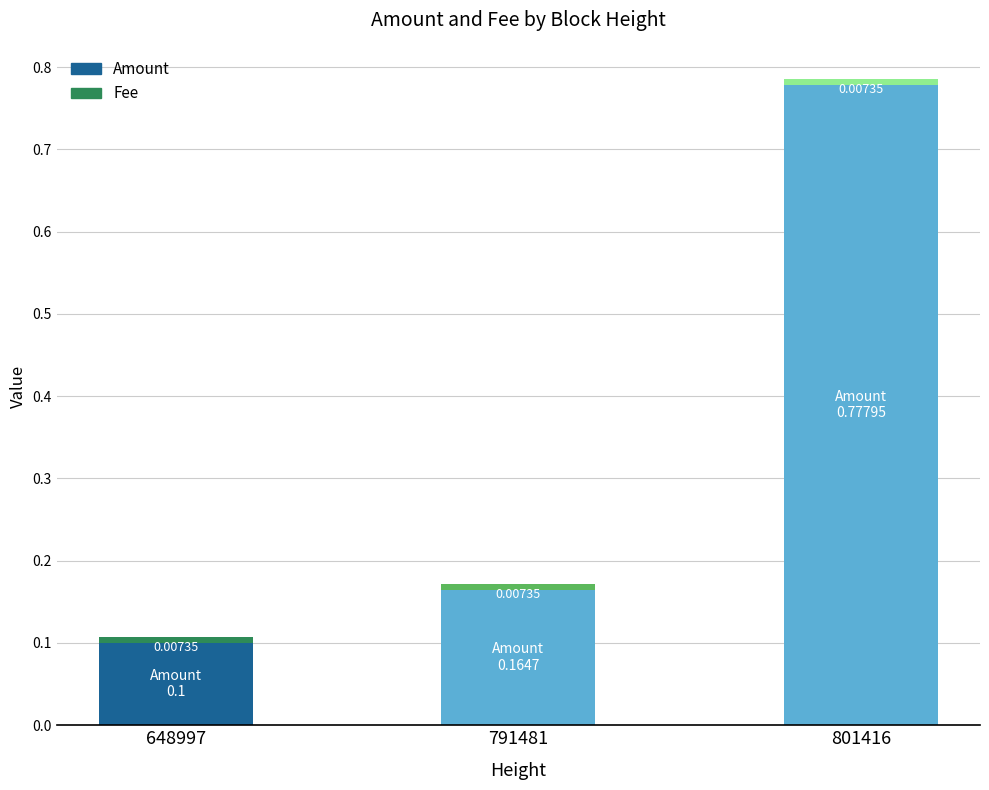

At which category is the sum across all series the highest?

801416